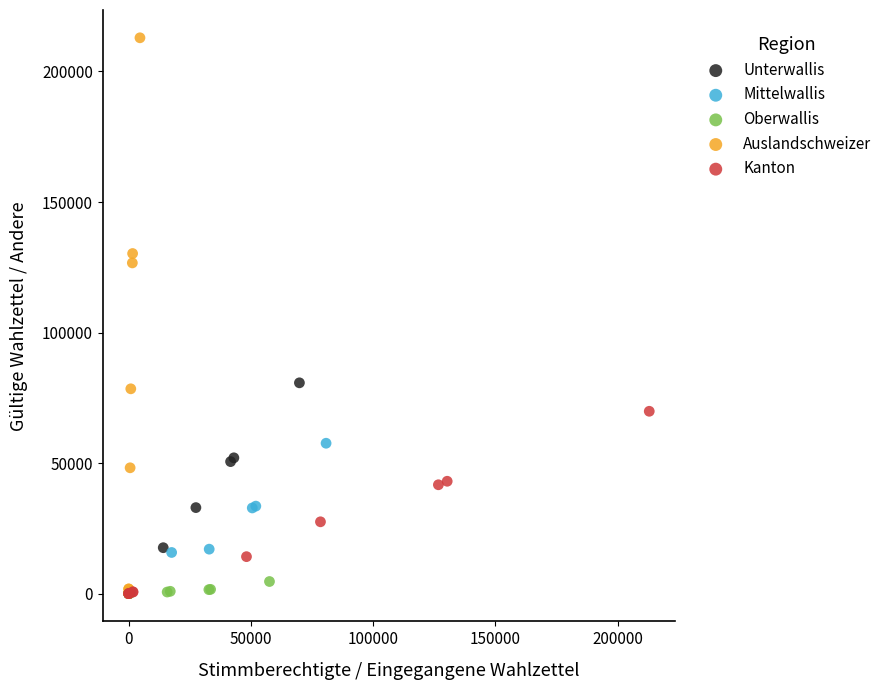

Which series reaches the maximum Y coordinate?

Auslandschweizer